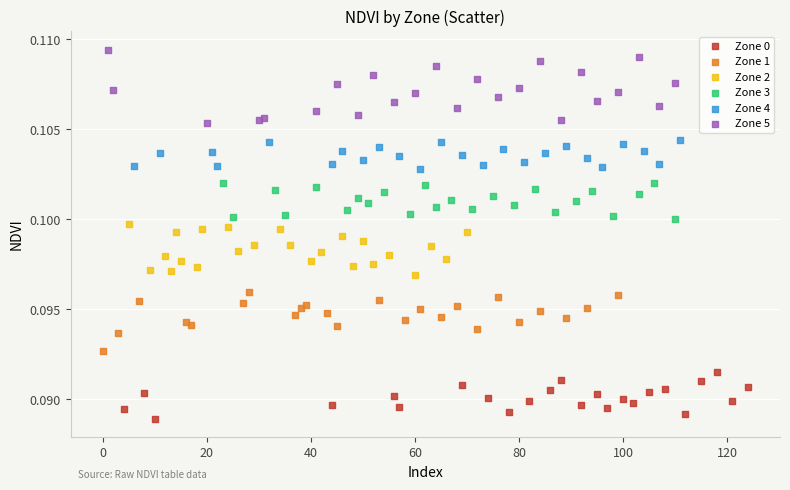

What are all the series names shown in the legend?

Zone 0, Zone 1, Zone 2, Zone 3, Zone 4, Zone 5